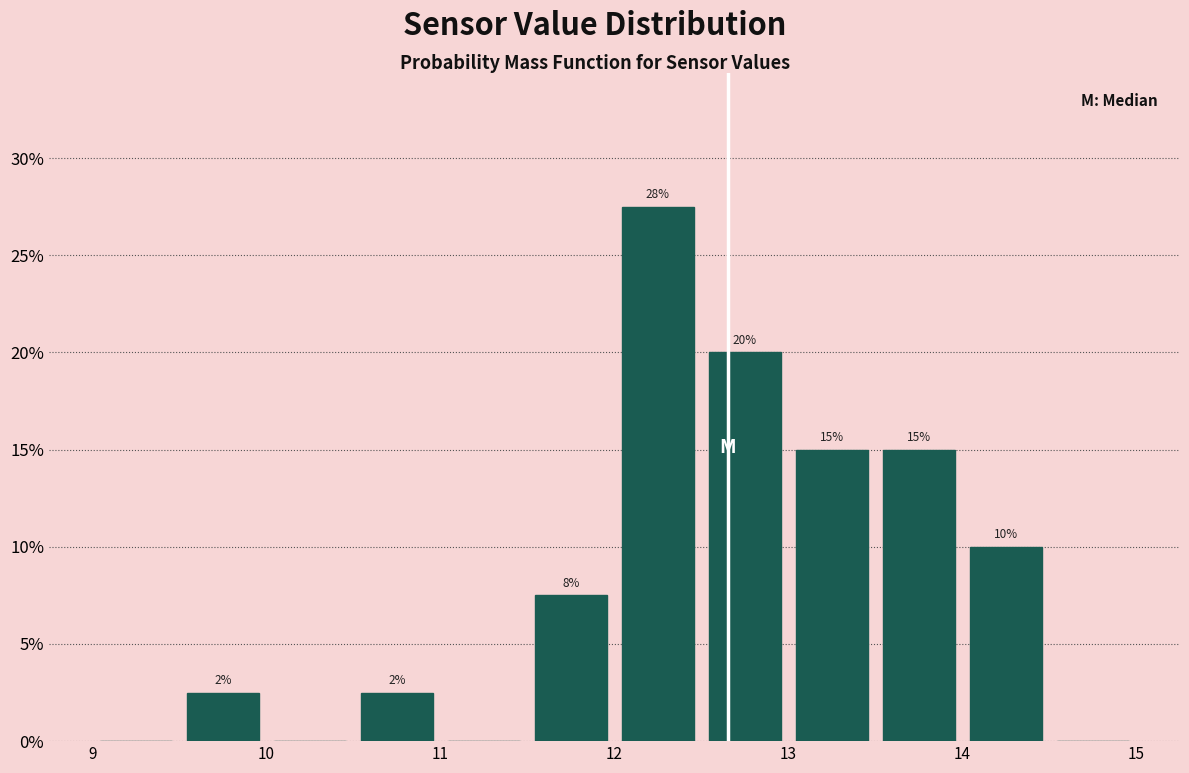

Which range on the x-axis has the tallest bar?

12.0 to 12.5